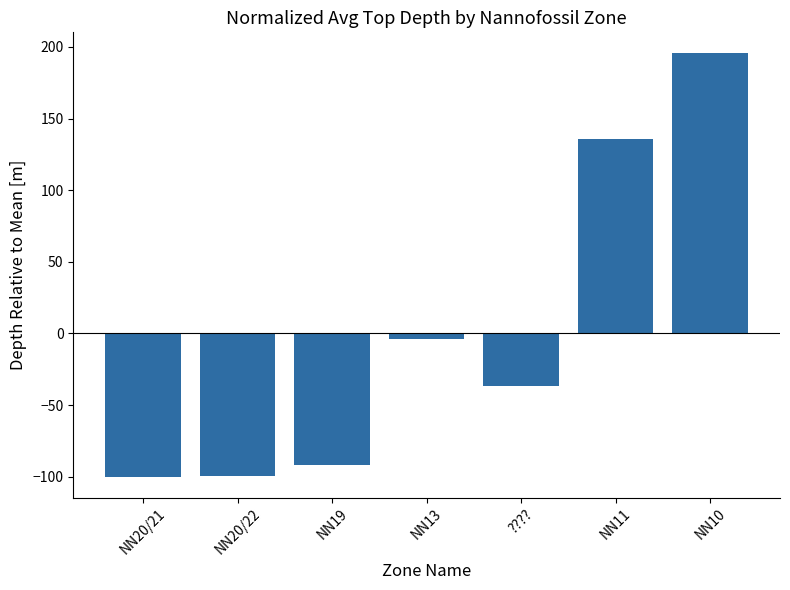

What is the label of the 5th bar from the left?

????